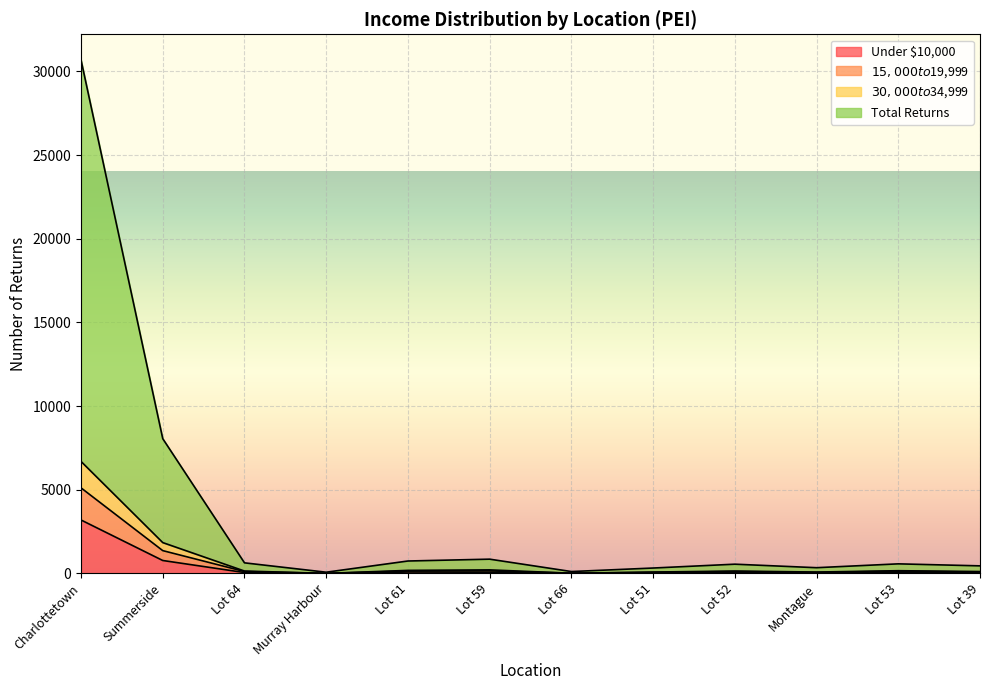

The value of $15,000 to $19,999 at Lot 64 is 140. True or false?

True